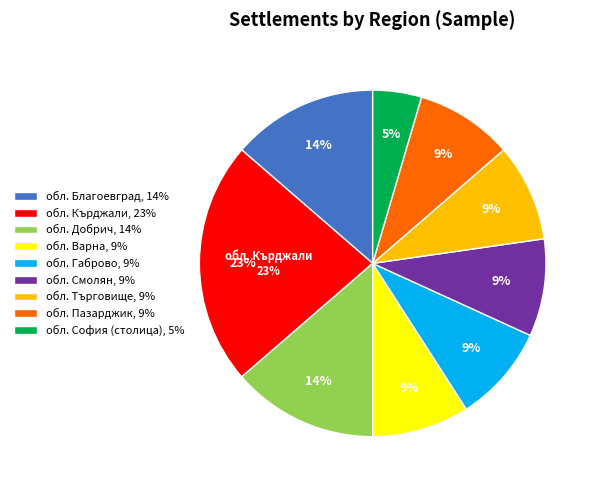

True or false: обл. Благоевград accounts for 29% of the total.

False